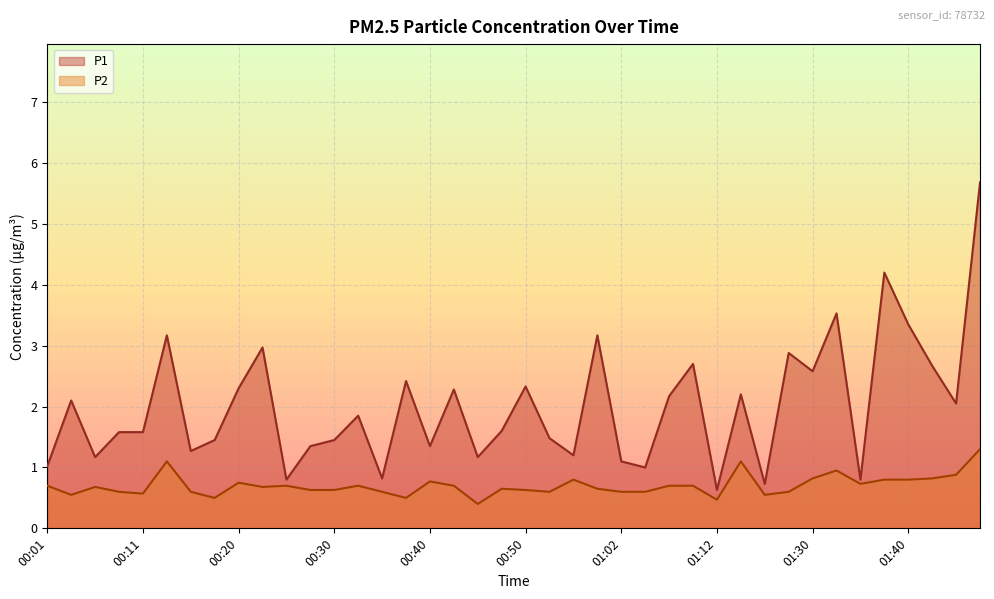

What is the highest value of the P2 series?

1.3